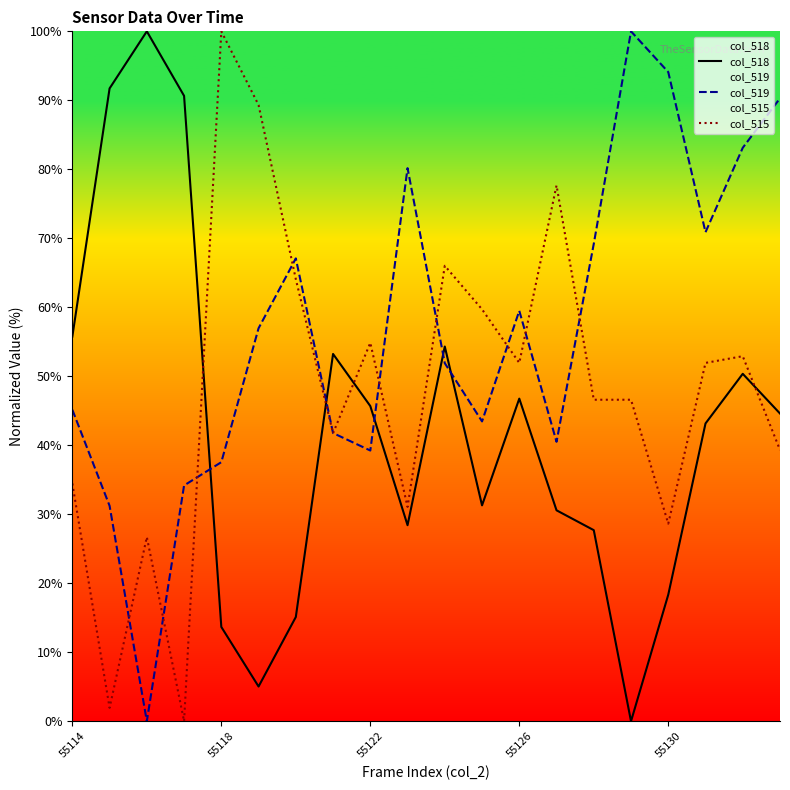

Is it true that col_519 equals 51.3 at 9?

False